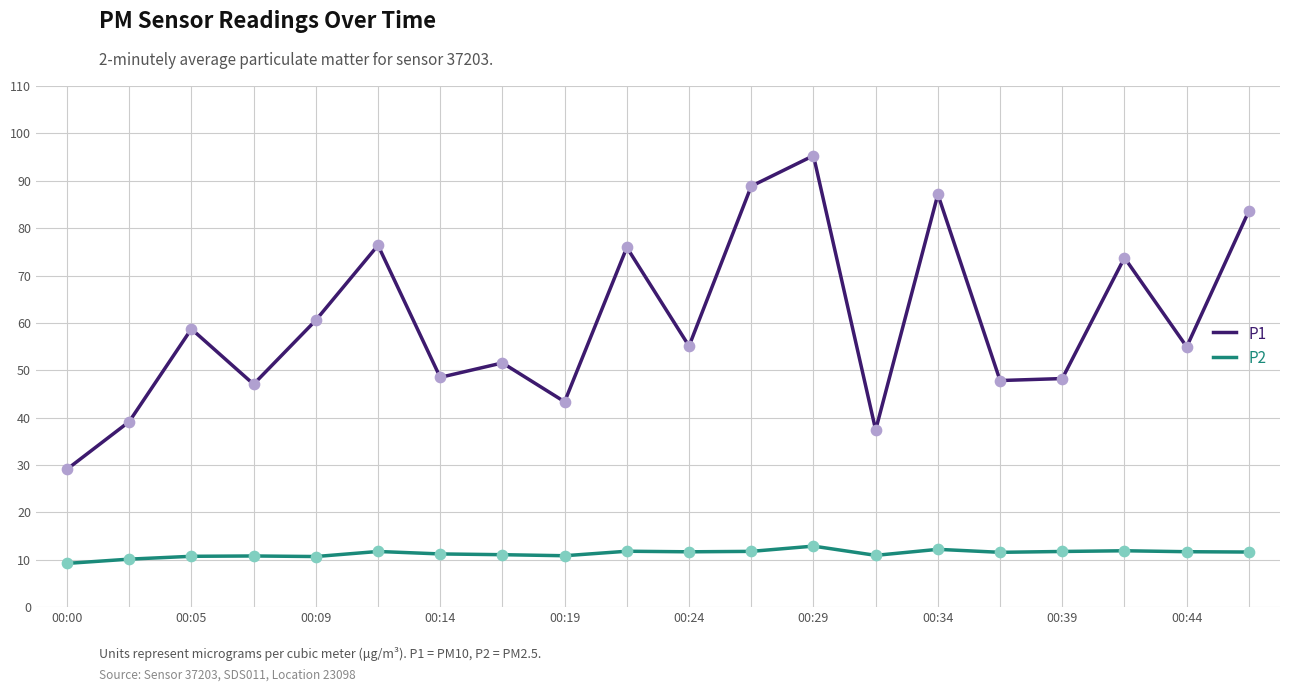

What are all the series names shown in the legend?

P1, P2